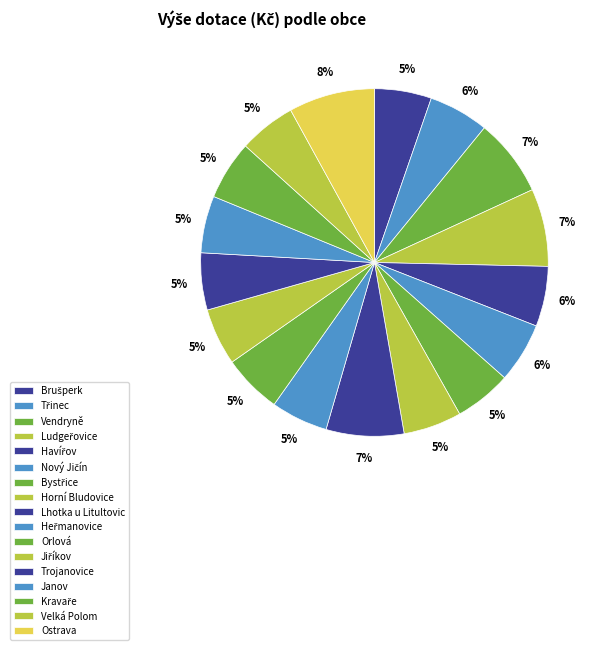

Rank the categories by value from highest to lowest.

Ostrava, Vendryně, Ludgeřovice, Lhotka u Litultovic, Třinec, Havířov, Nový Jičín, Orlová, Kravaře, Horní Bludovice, Brušperk, Bystřice, Heřmanovice, Jiříkov, Trojanovice, Janov, Velká Polom